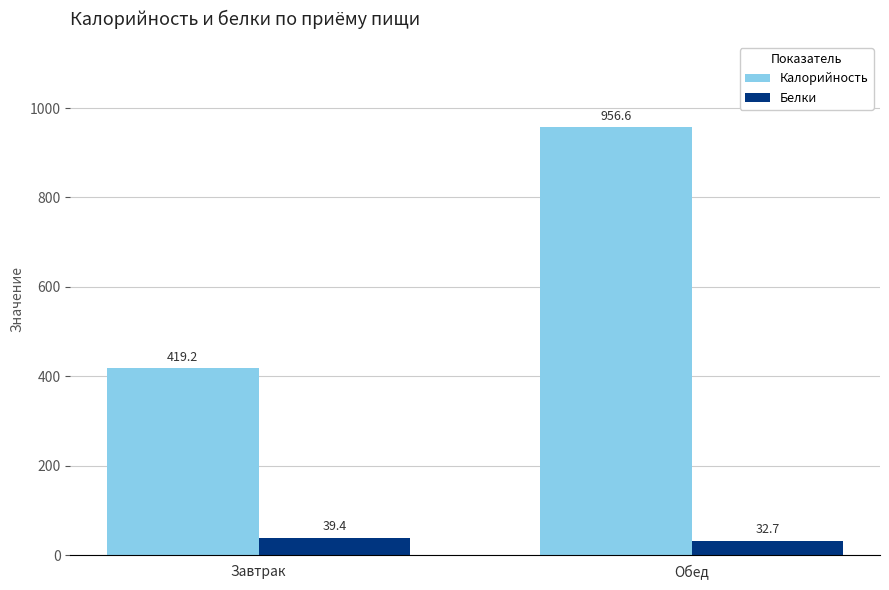

Is it true that Белки equals 32.7 at Обед?

True